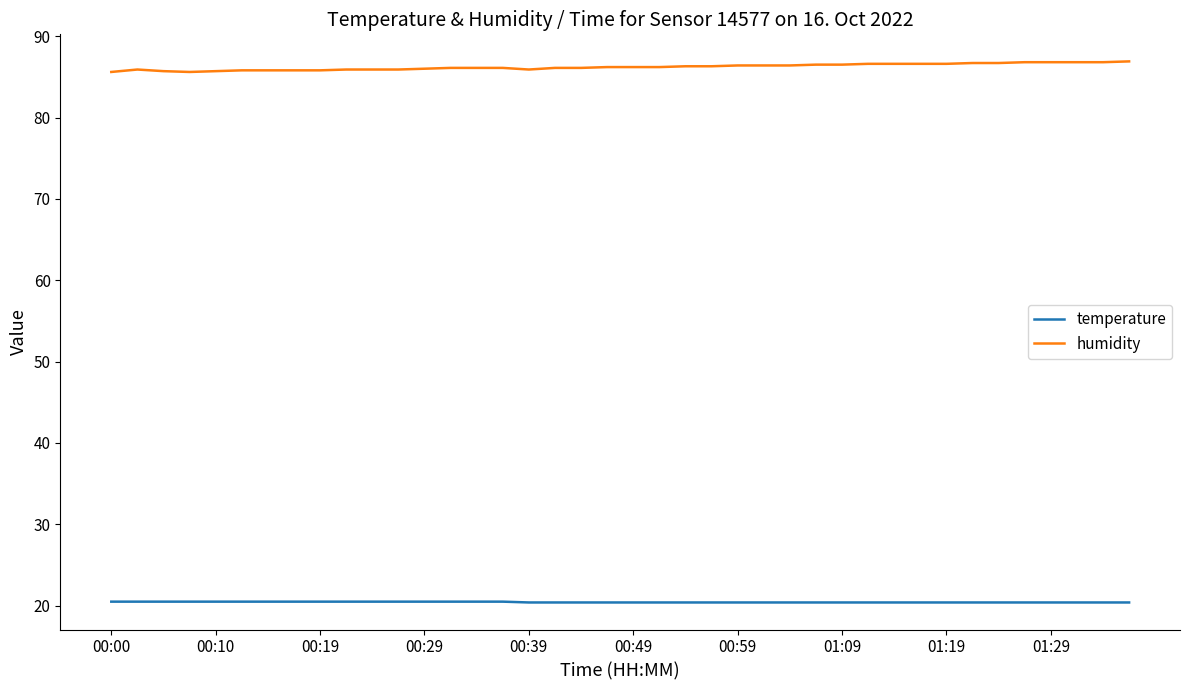

Does the chart have visible grid lines?

No